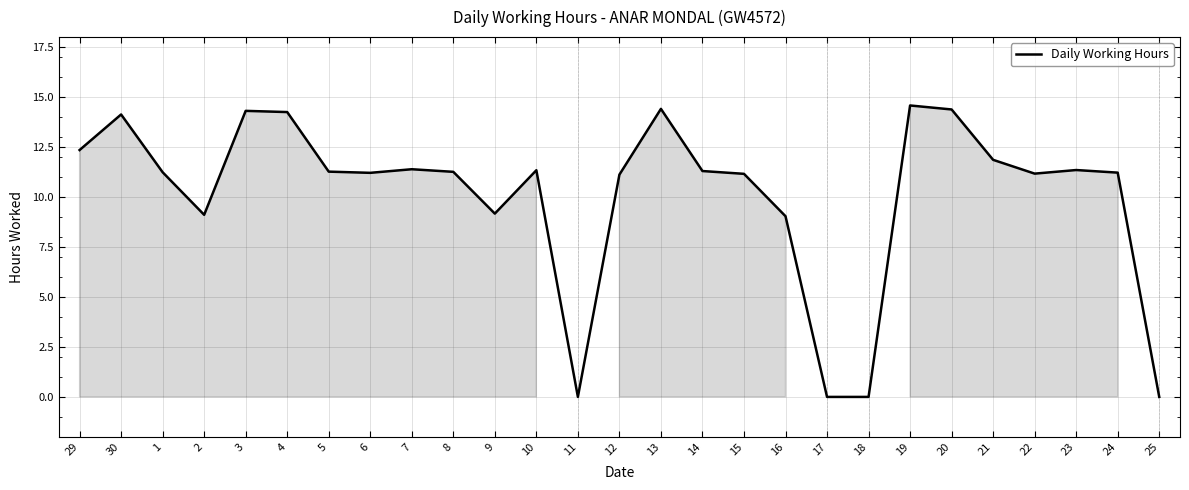

How many categories are shown in the chart?

27